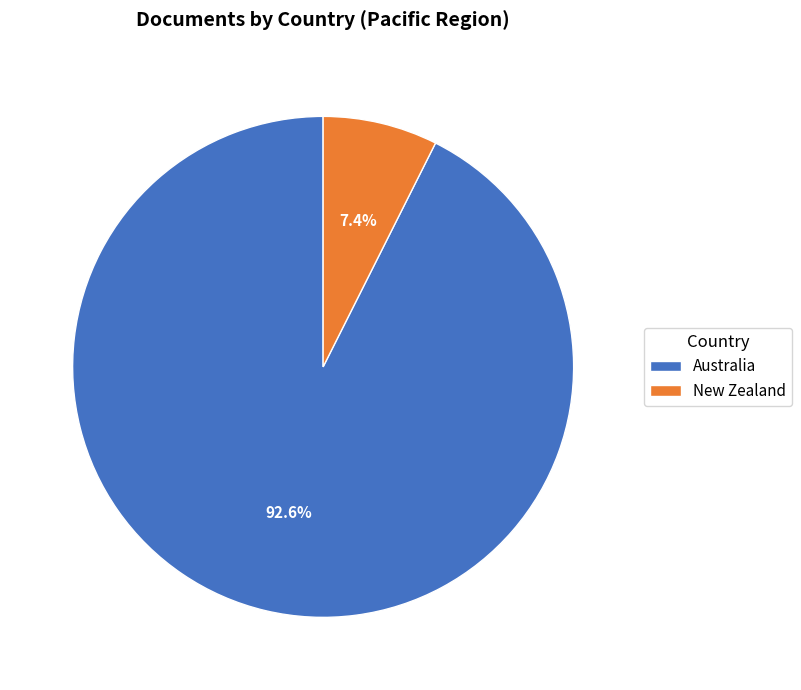

How many segments does this pie chart have?

2